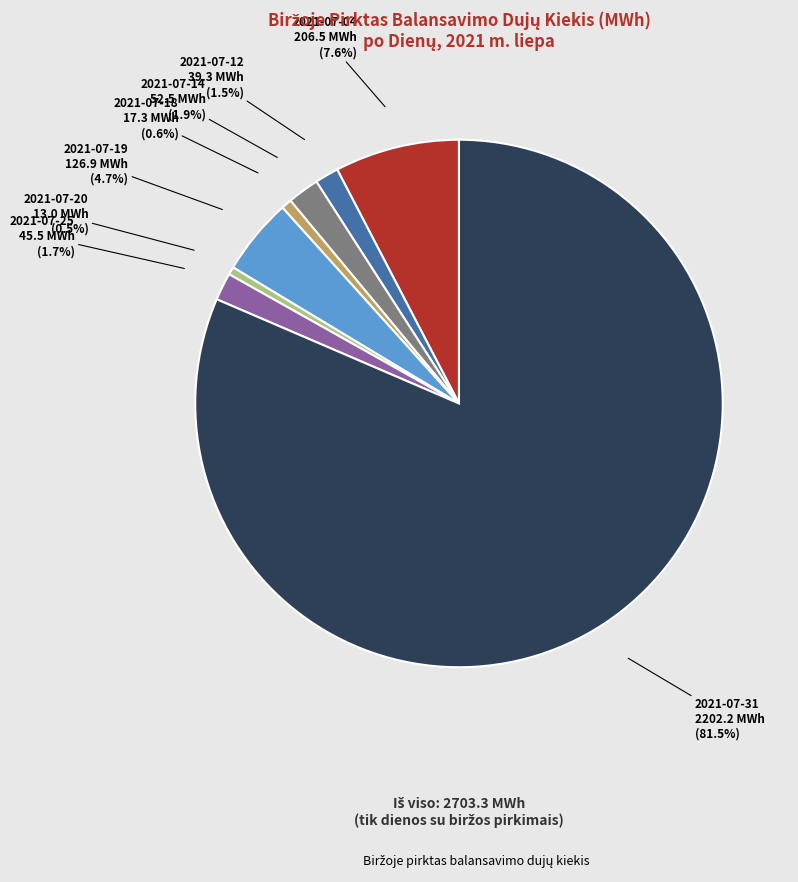

Does any single category account for the majority?

Yes